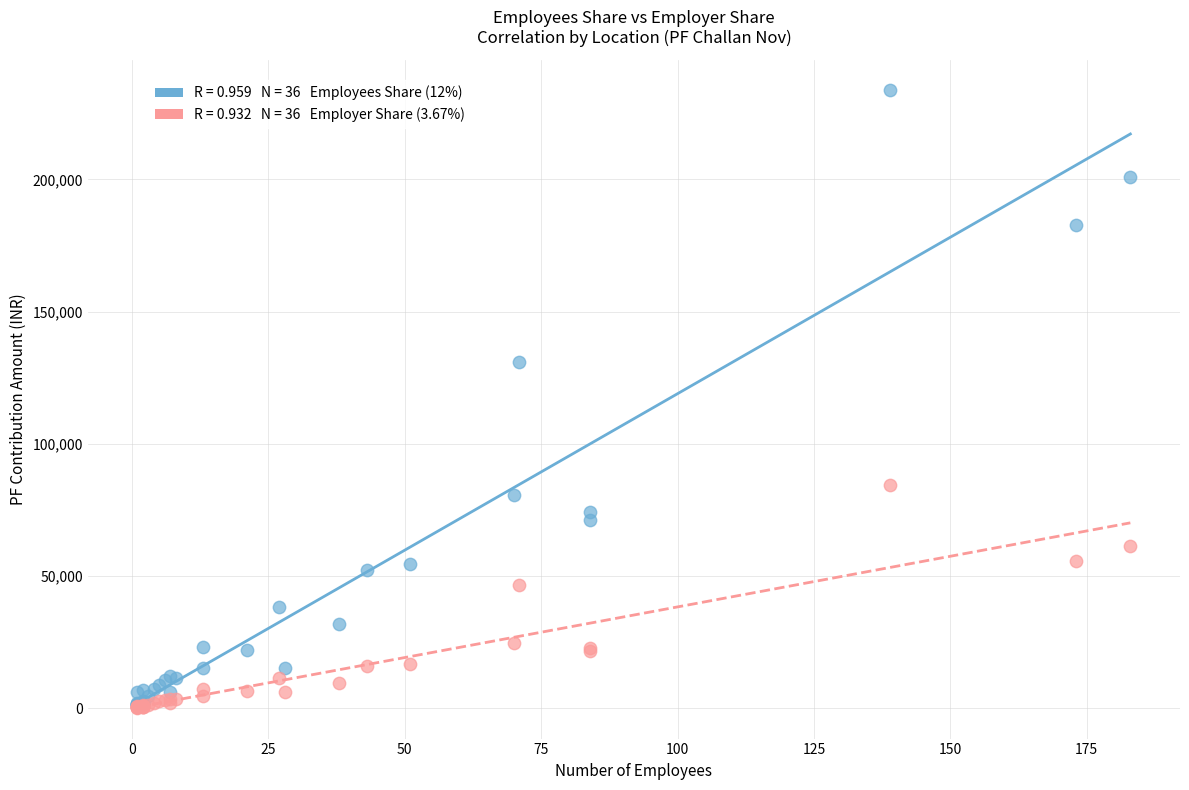

Across all series, what Y value is closest to 116957?

130852